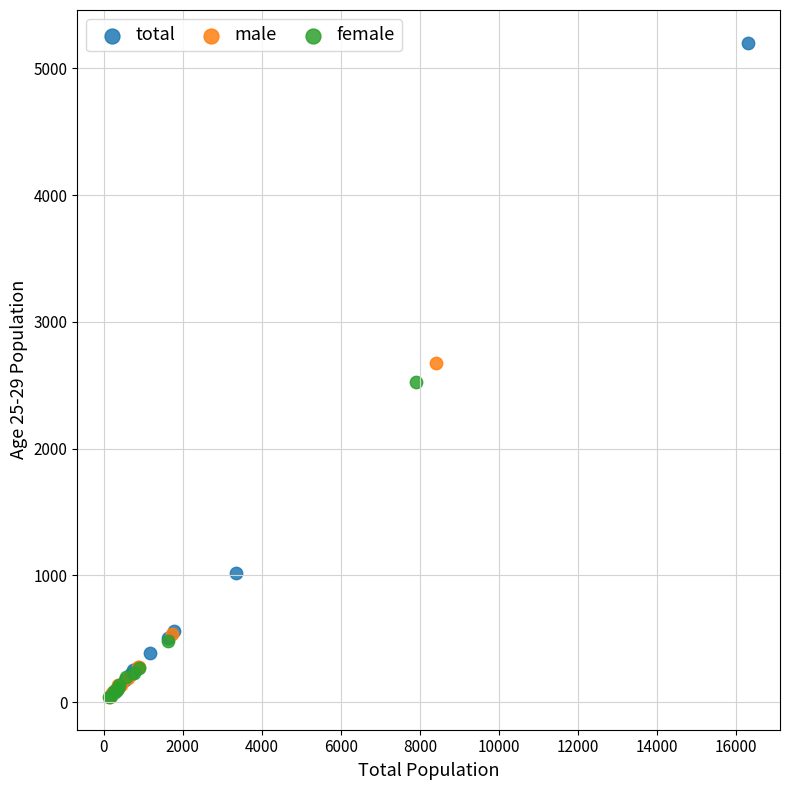

Which series reaches the maximum Y coordinate?

total